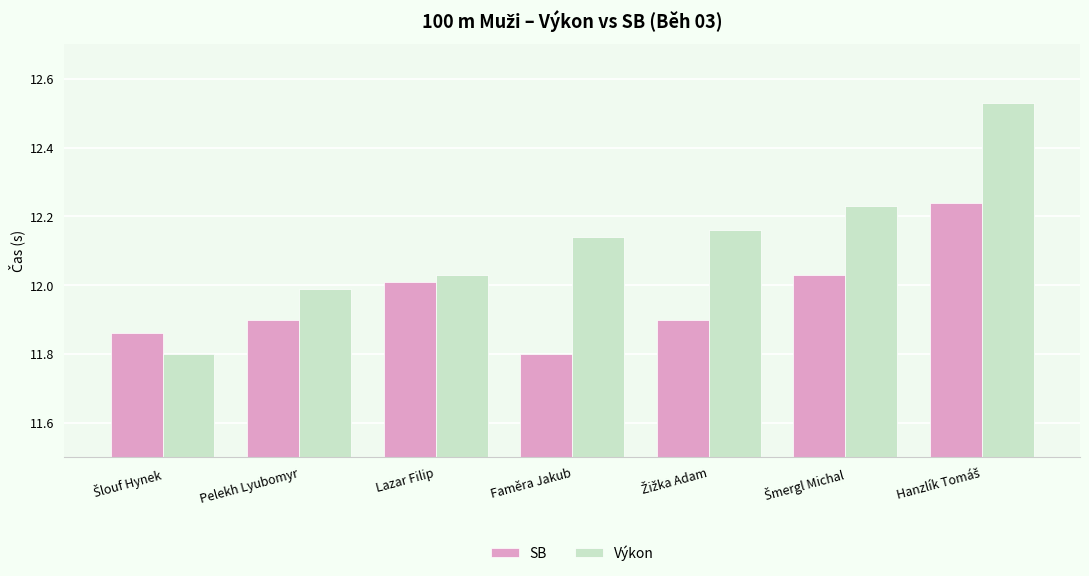

What is the lowest value of the Výkon series?

11.8